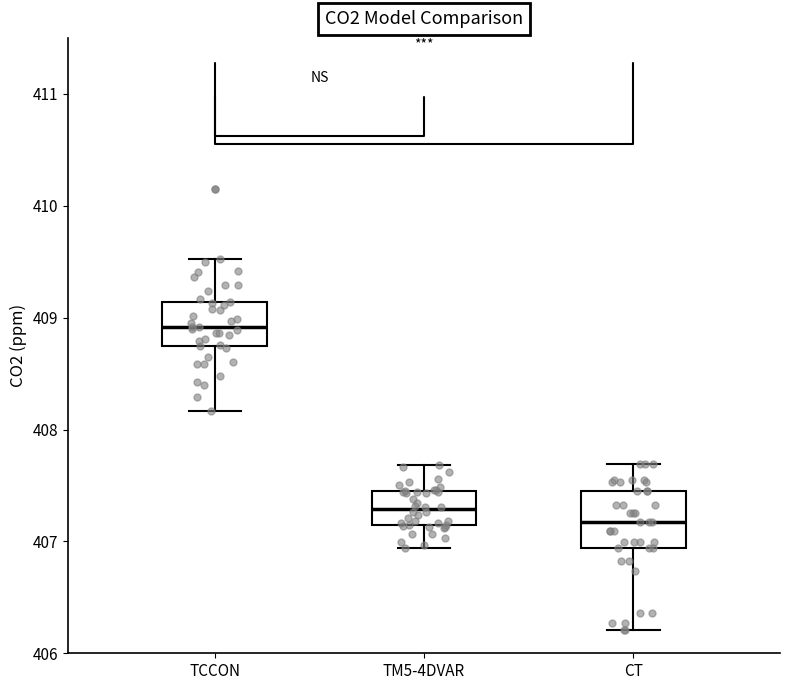

Reading left to right, transcribe this box plot: for each box, give where its median line is, the range the box spans, and where its two whiskers end, as read against the y-axis. The values are not printed on the chart, so give them approximately, as read against the axis.

TCCON: median 408.9, box 408.7 to 409.1, whiskers 408.2 to 409.5
TM5-4DVAR: median 407.3, box 407.1 to 407.4, whiskers 406.9 to 407.7
CT: median 407.2, box 406.9 to 407.5, whiskers 406.2 to 407.7